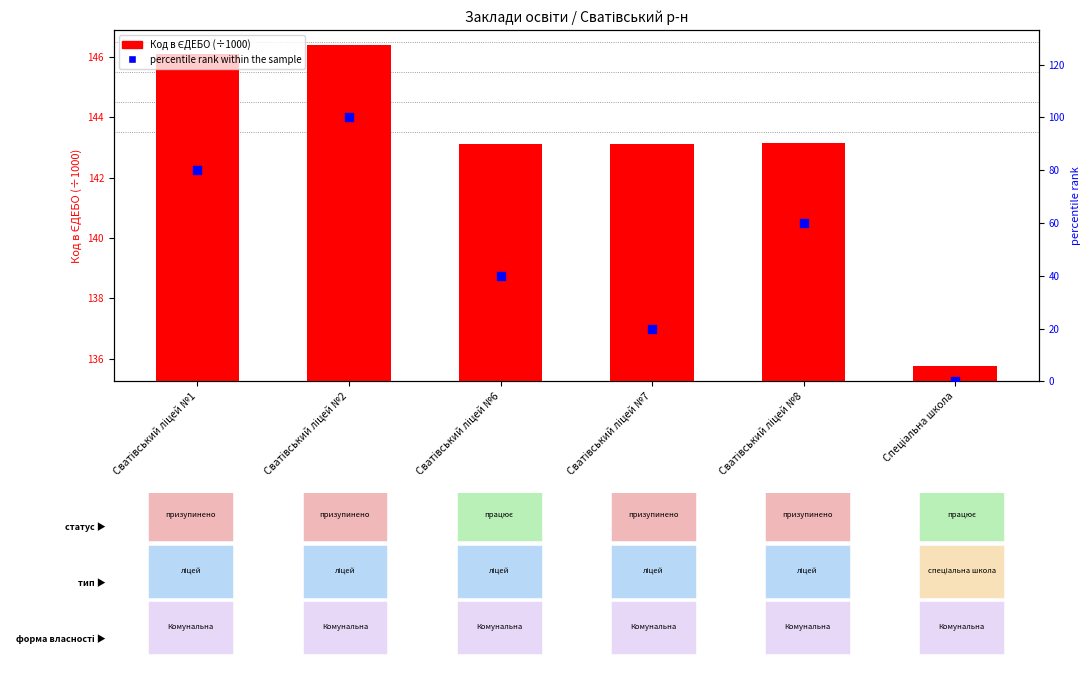

What are all the series names shown in the legend?

Код в ЄДЕБО (÷1000), percentile rank within the sample